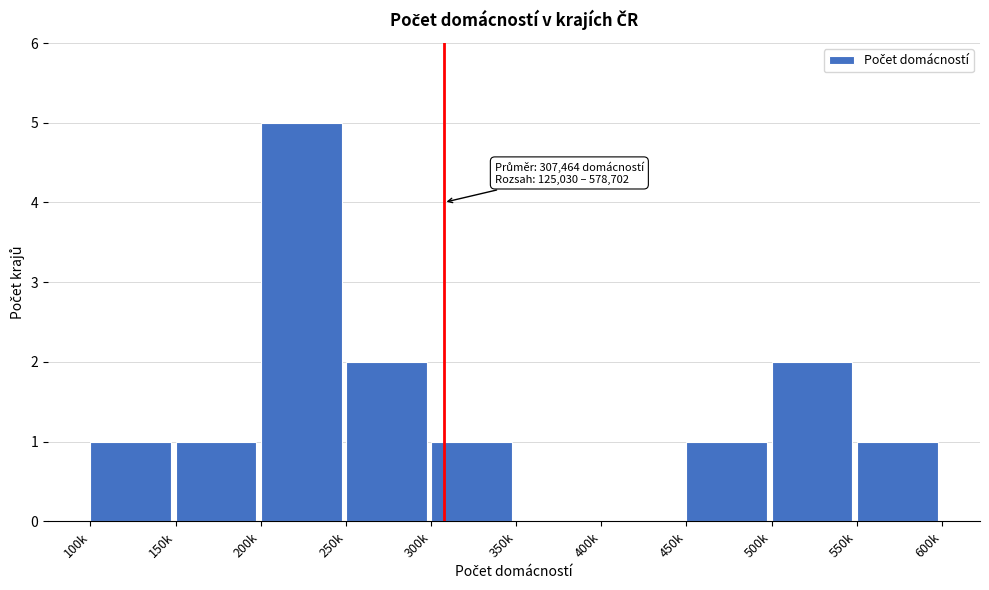

Reading left to right, extract all data points from this chart.

100k=1	150k=1	200k=5	250k=2	300k=1	350k=0	400k=0	450k=1	500k=2	550k=1